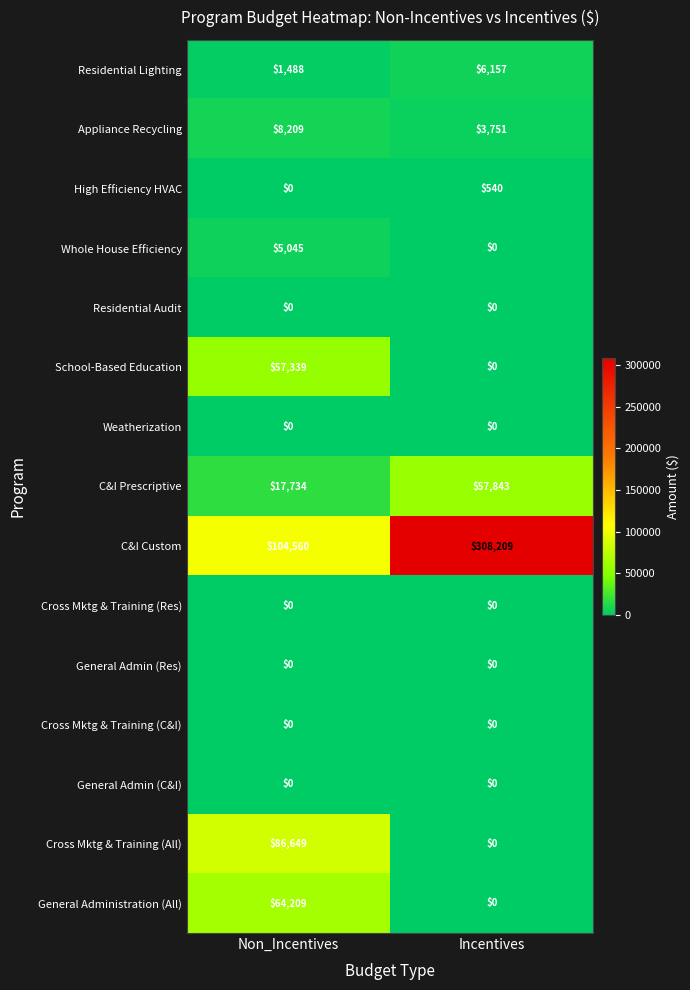

Reading left to right, extract all data points from this chart.

Residential Lighting: Non_Incentives=1488	Incentives=6157
Appliance Recycling: Non_Incentives=8209	Incentives=3751
High Efficiency HVAC: Non_Incentives=0	Incentives=540
Whole House Efficiency: Non_Incentives=5045	Incentives=0
Residential Audit: Non_Incentives=0	Incentives=0
School-Based Education: Non_Incentives=57339	Incentives=0
Weatherization: Non_Incentives=0	Incentives=0
C&I Prescriptive: Non_Incentives=17734	Incentives=57843
C&I Custom: Non_Incentives=104560	Incentives=308209
Cross Mktg & Training (Res): Non_Incentives=0	Incentives=0
General Admin (Res): Non_Incentives=0	Incentives=0
Cross Mktg & Training (C&I): Non_Incentives=0	Incentives=0
General Admin (C&I): Non_Incentives=0	Incentives=0
Cross Mktg & Training (All): Non_Incentives=86649	Incentives=0
General Administration (All): Non_Incentives=64209	Incentives=0